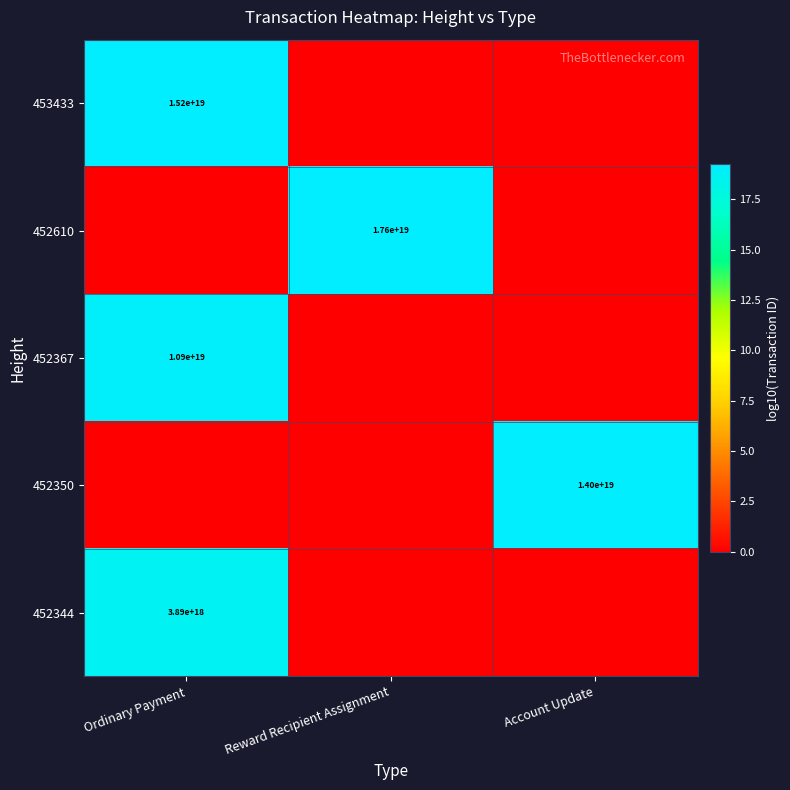

Is it true that 452350 equals 14000000000000000000 at Account Update?

True